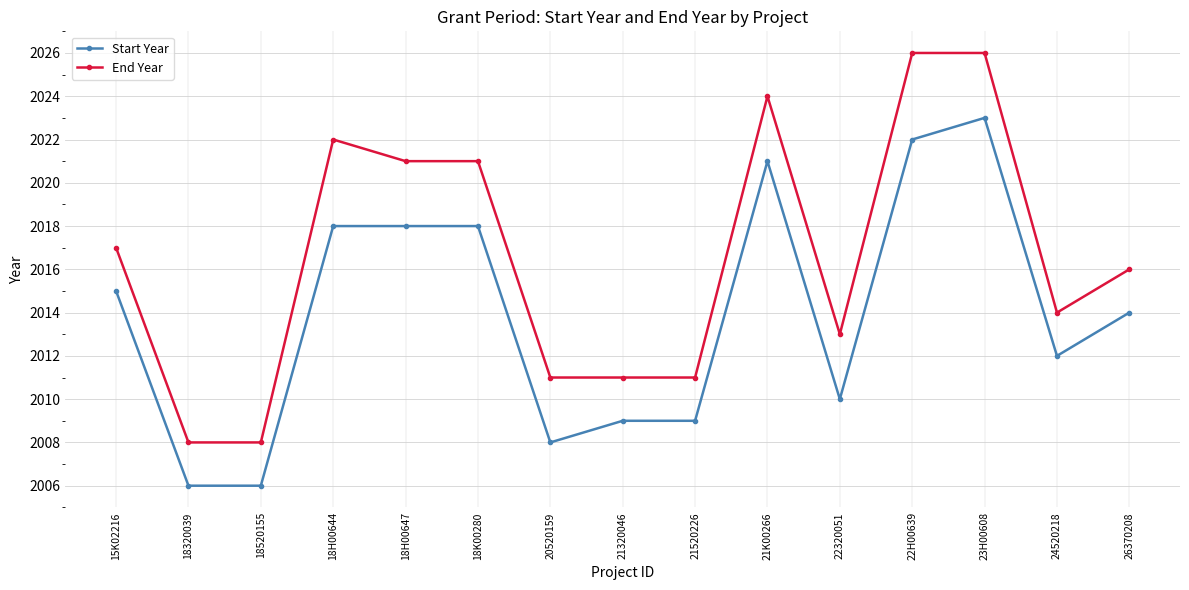

Reading left to right, list all the values displayed in this chart.

Start Year: 2015	2006	2006	2018	2018	2018	2008	2009	2009	2021	2010	2022	2023	2012	2014
End Year: 2017	2008	2008	2022	2021	2021	2011	2011	2011	2024	2013	2026	2026	2014	2016